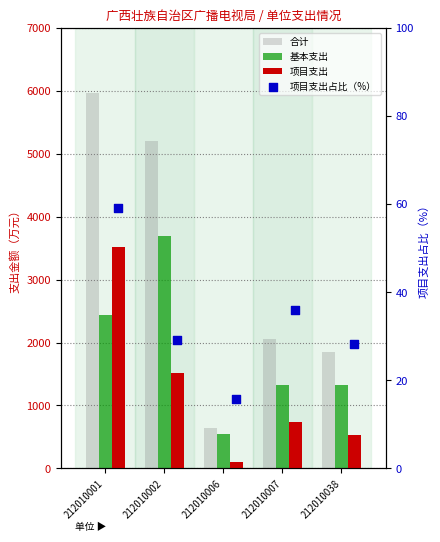

Which series has the largest total across all categories?

合计